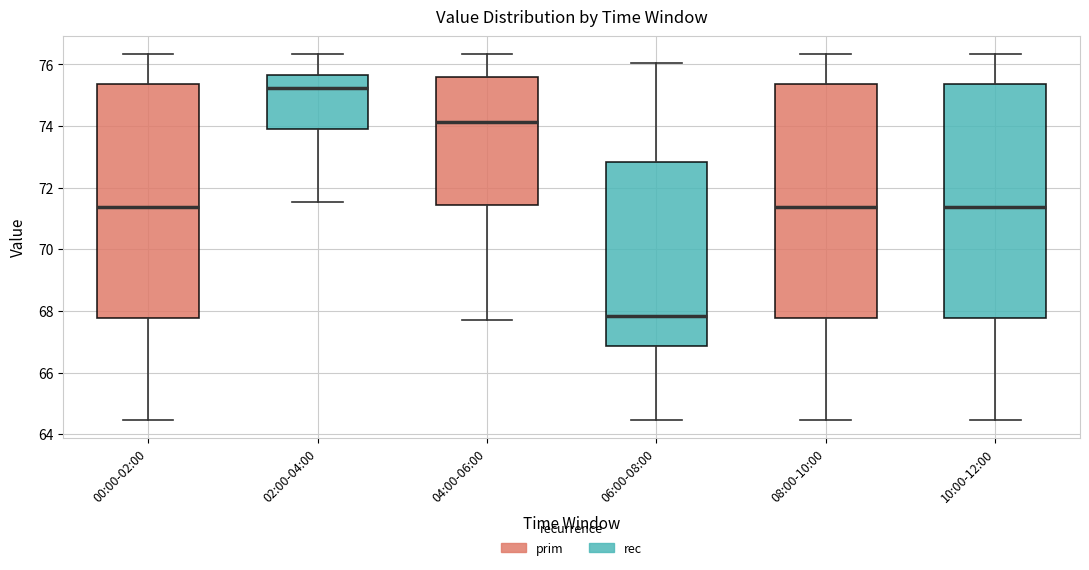

Where does the upper whisker of the box for 06:00-08:00 end on the y-axis? The values are not printed on the chart, so give them approximately, as read against the axis.

76.0